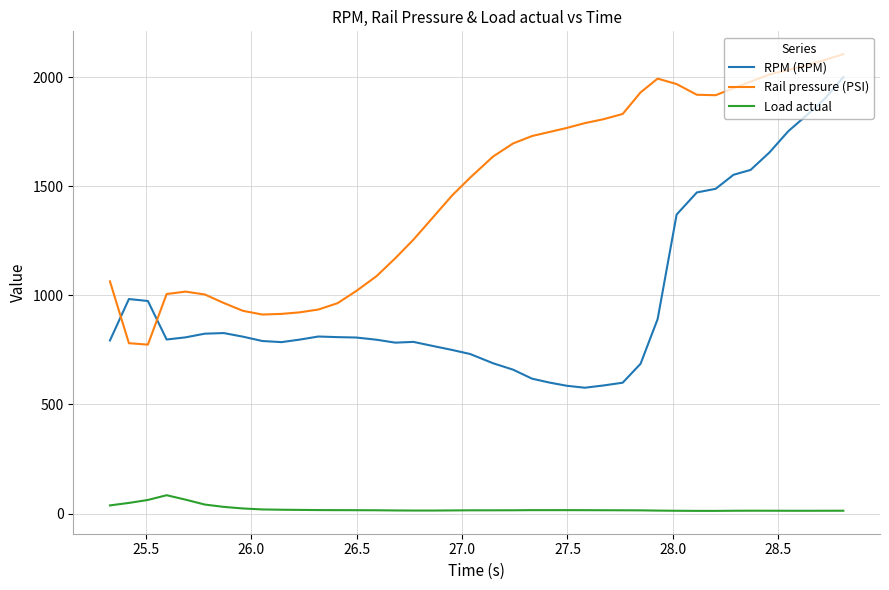

True or false: Rail pressure (PSI) and Load actual intersect in this chart.

False